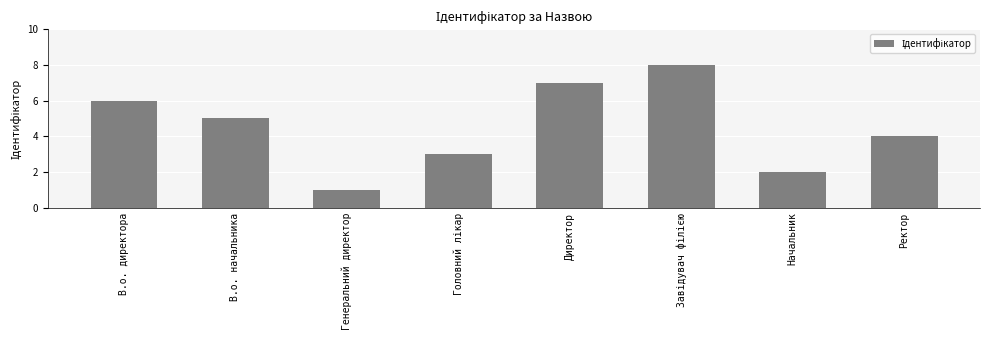

What is the greatest value displayed?

8